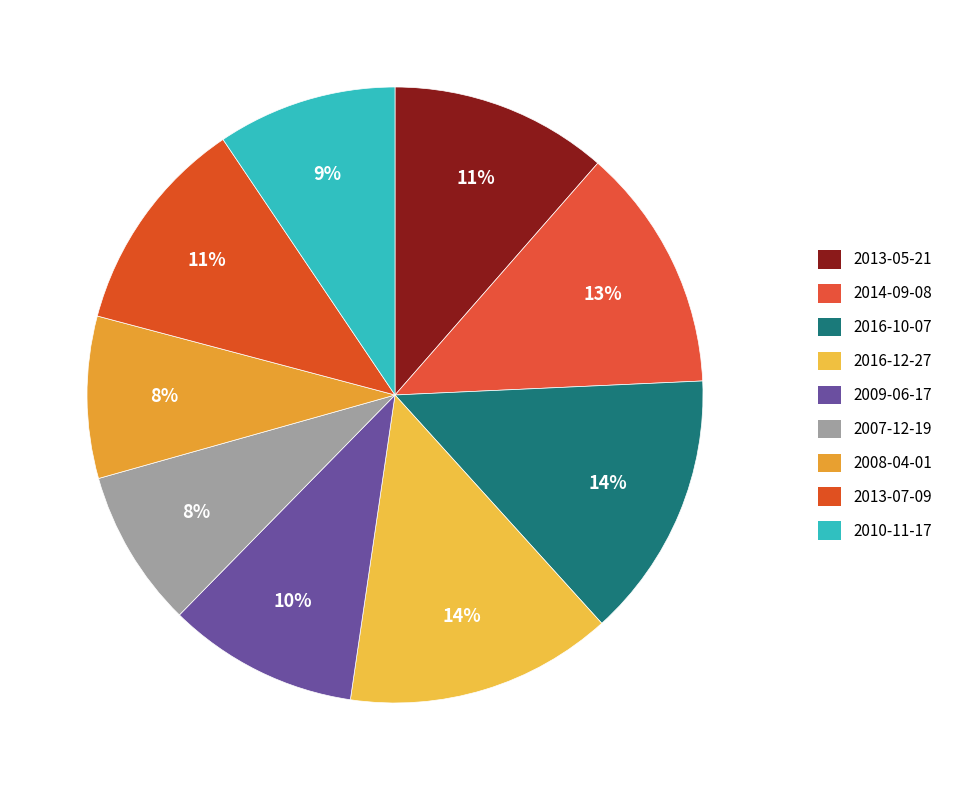

Approximately how many times larger is the value at 2014-09-08 compared to 2016-10-07?

0.9